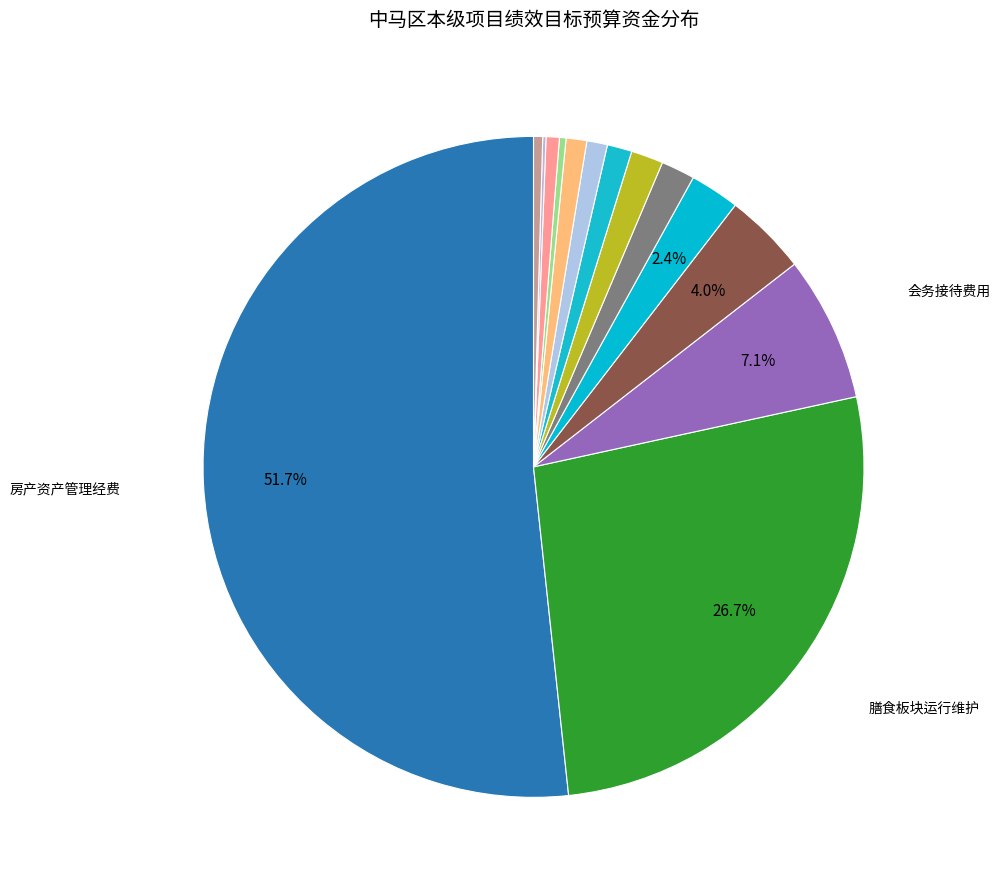

Which slice represents more than half of the pie?

房产资产管理经费